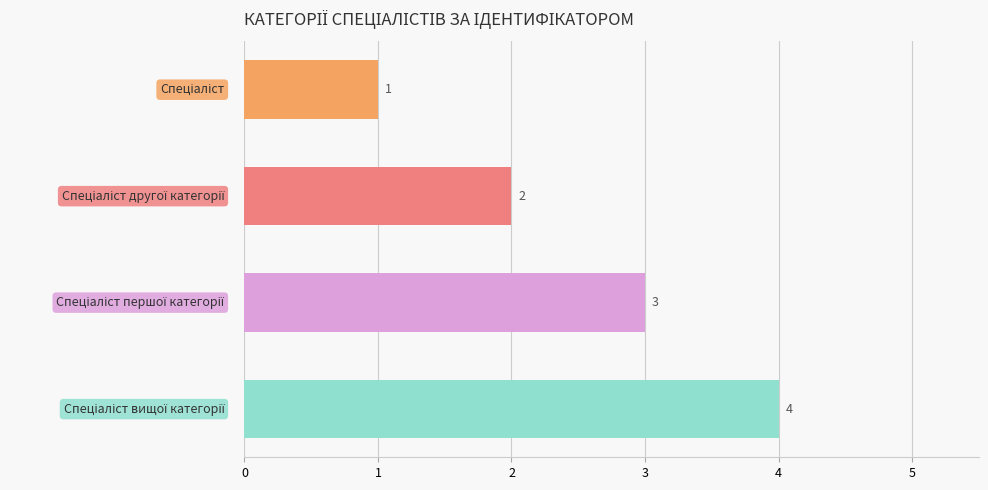

How many data points does each series have?

4